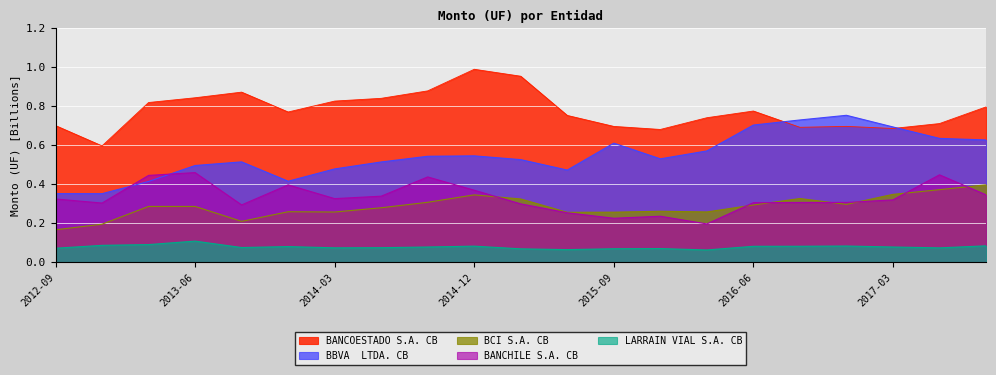

What value does the BBVA  LTDA. CB series have at 2016-06?

0.7